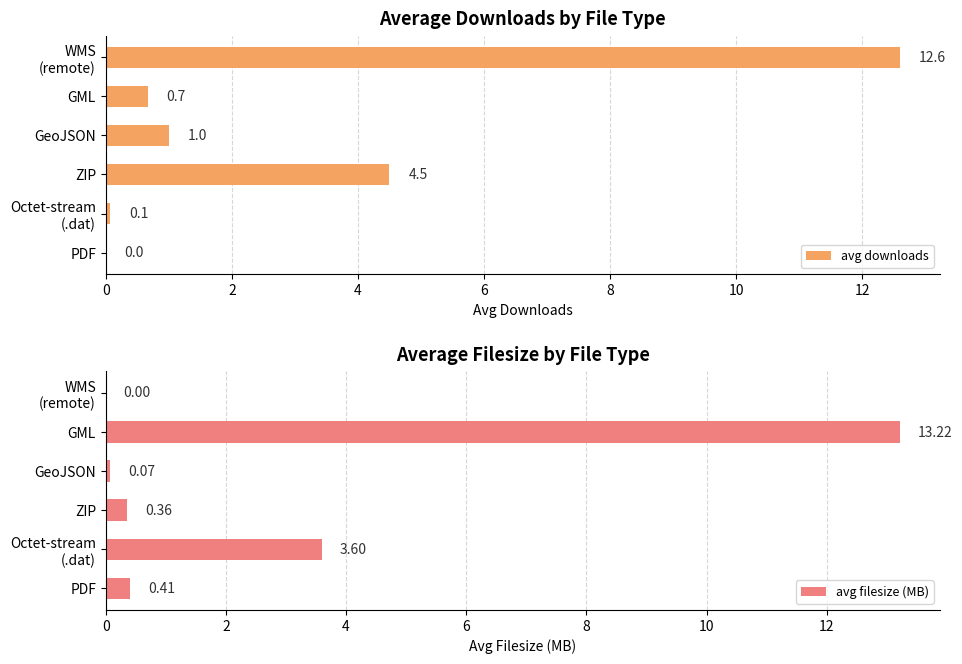

Reading right to left, what are all the values shown in this chart?

avg downloads: 12.6	0.7	1.0	4.5	0.1	0.0
avg filesize (MB): 0.0	13.2	0.1	0.4	3.6	0.4